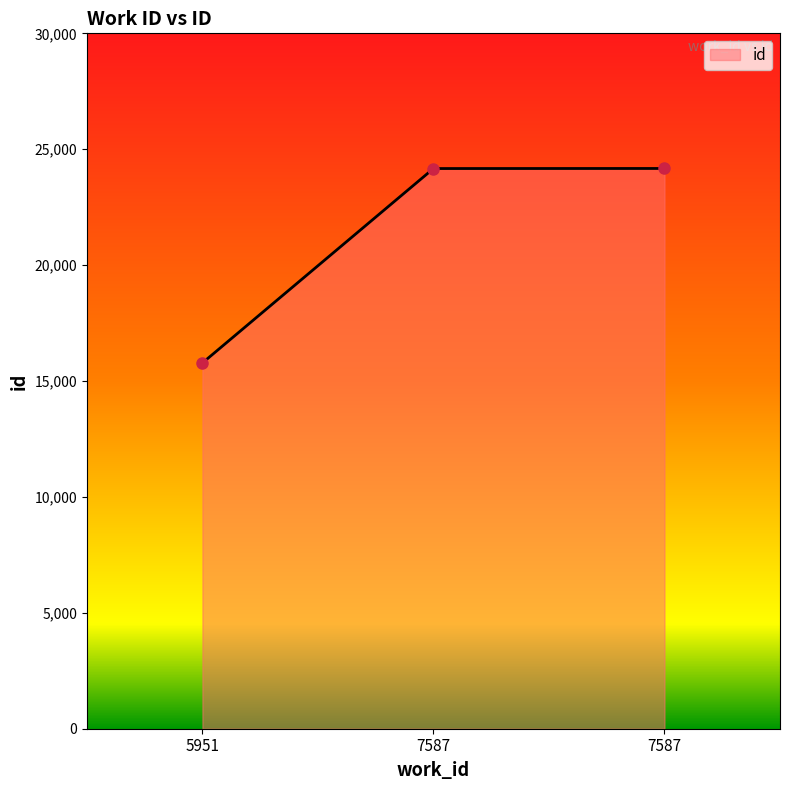

Does the chart display data point markers on the line(s)?

No